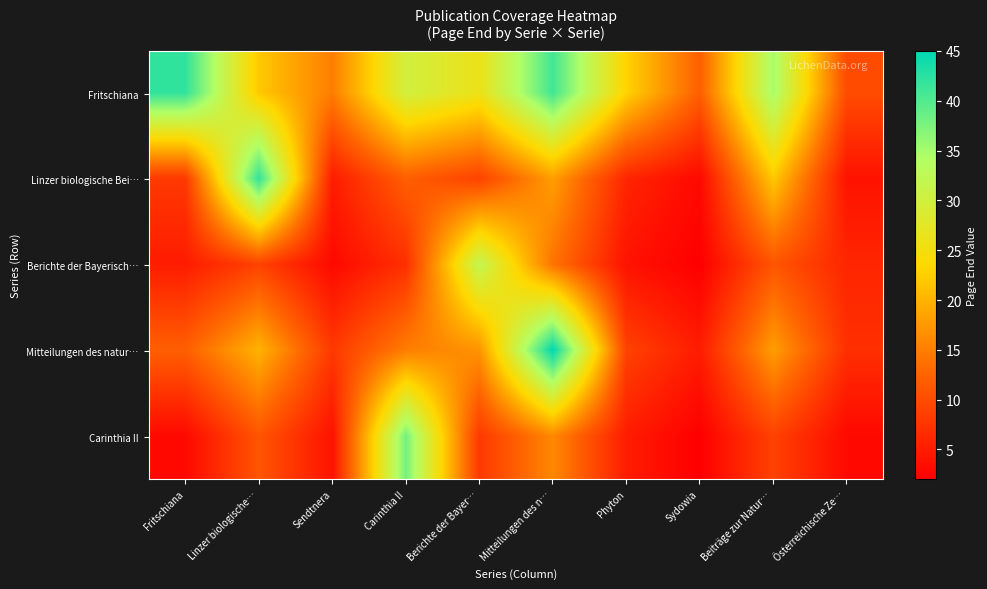

At Carinthia II, list the series in order from smallest to largest.

Berichte der Bayerisch…, Linzer biologische Bei…, Mitteilungen des natur…, Fritschiana, Carinthia II